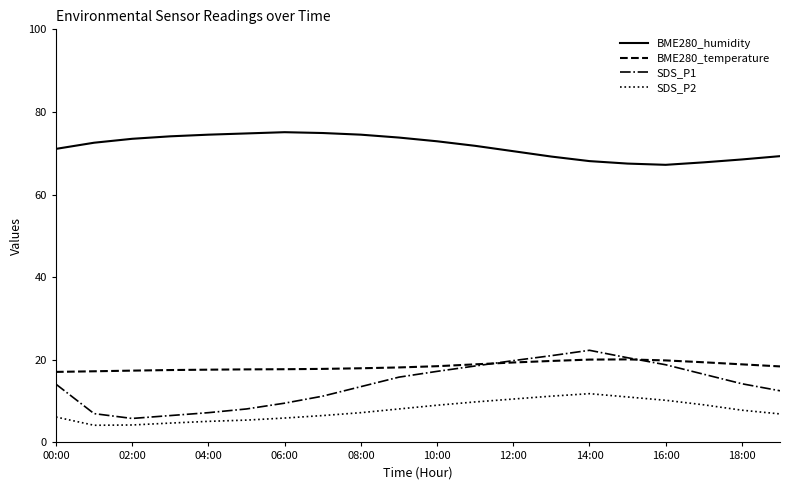

What is the difference between the second highest and minimum values in the SDS_P1 series?

15.2